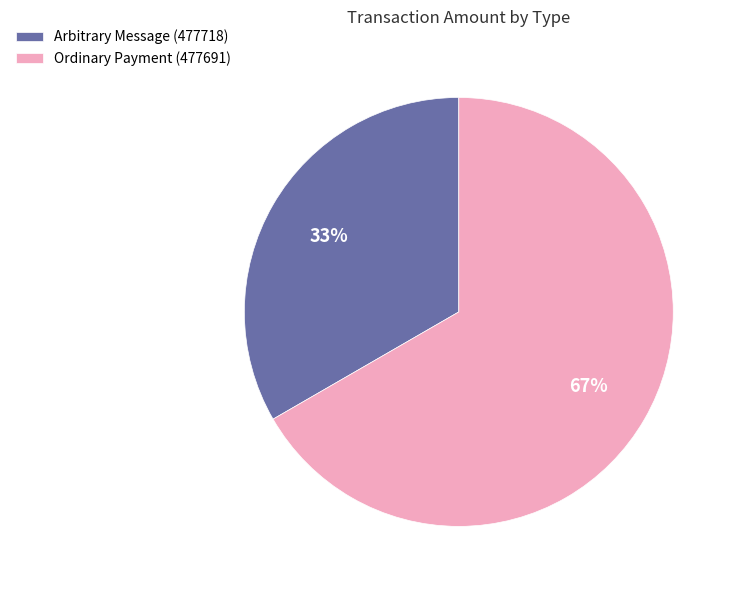

True or false: Arbitrary Message (477718) accounts for 10% of the total.

False